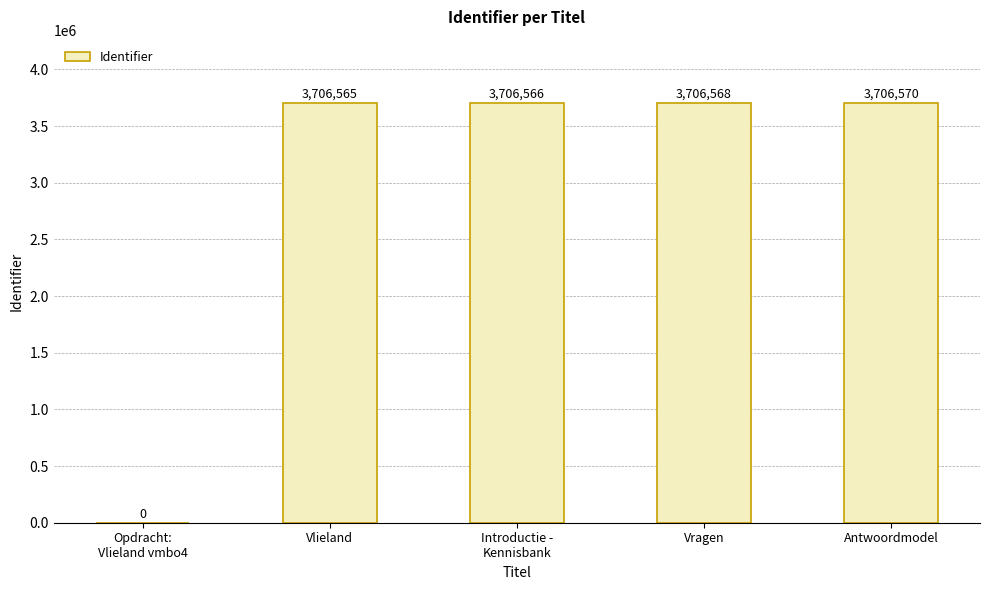

Reading left to right, extract all data points from this chart.

0	3706565	3706566	3706568	3706570